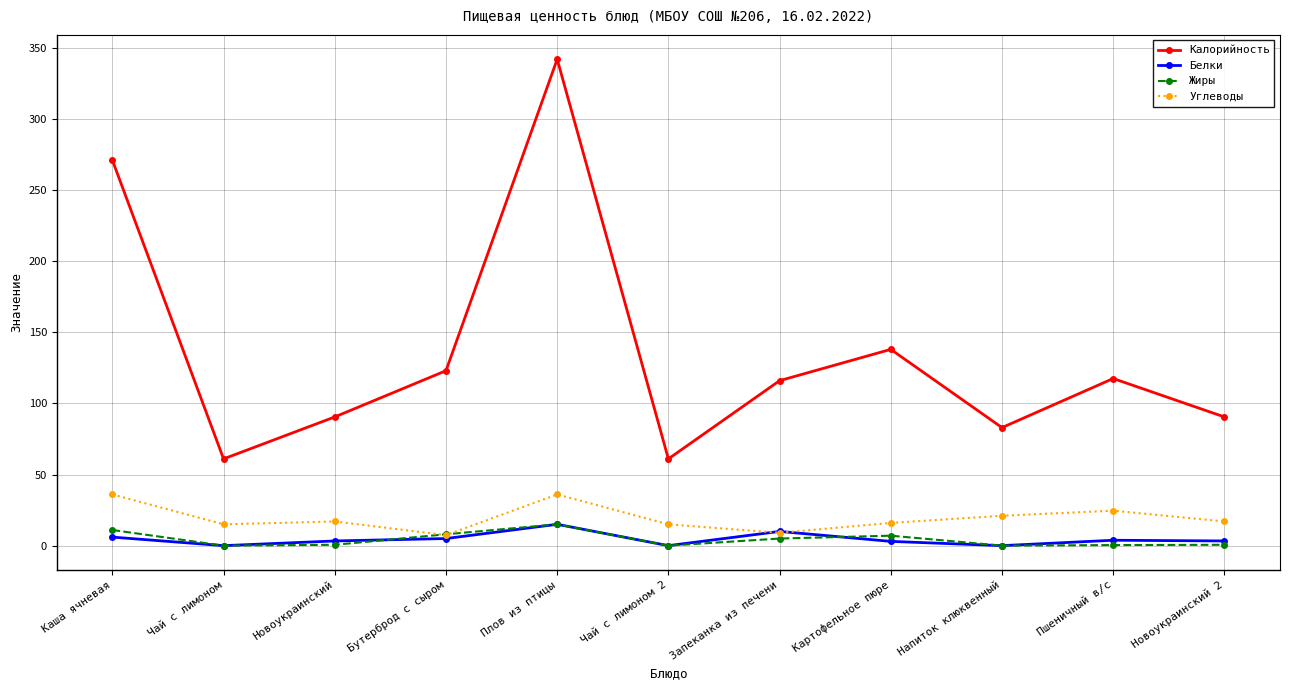

The value of Калорийность at Каша ячневая is 448.3. True or false?

False